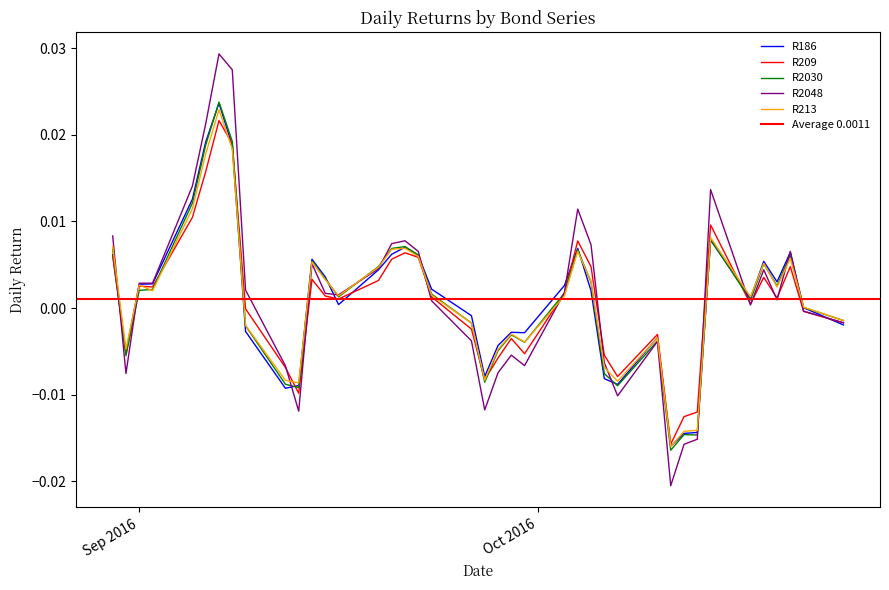

True or false: R209 has a value of 0.0 at 39.

True